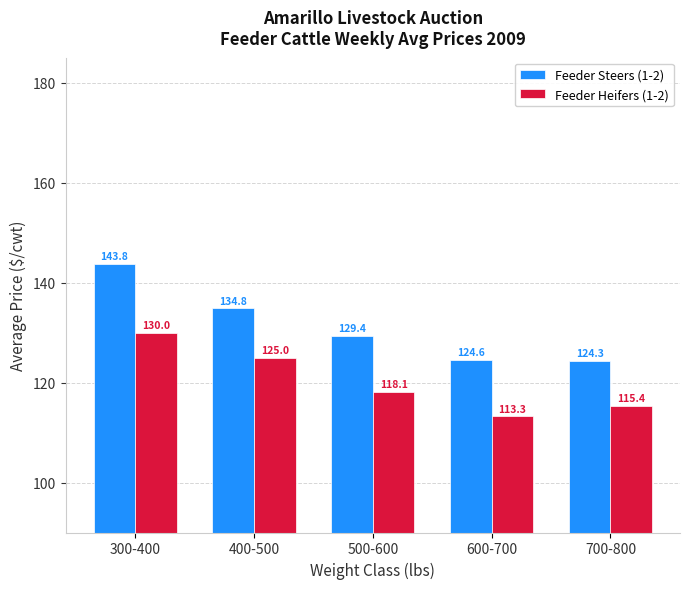

Which label corresponds to the largest value in the chart?

300-400